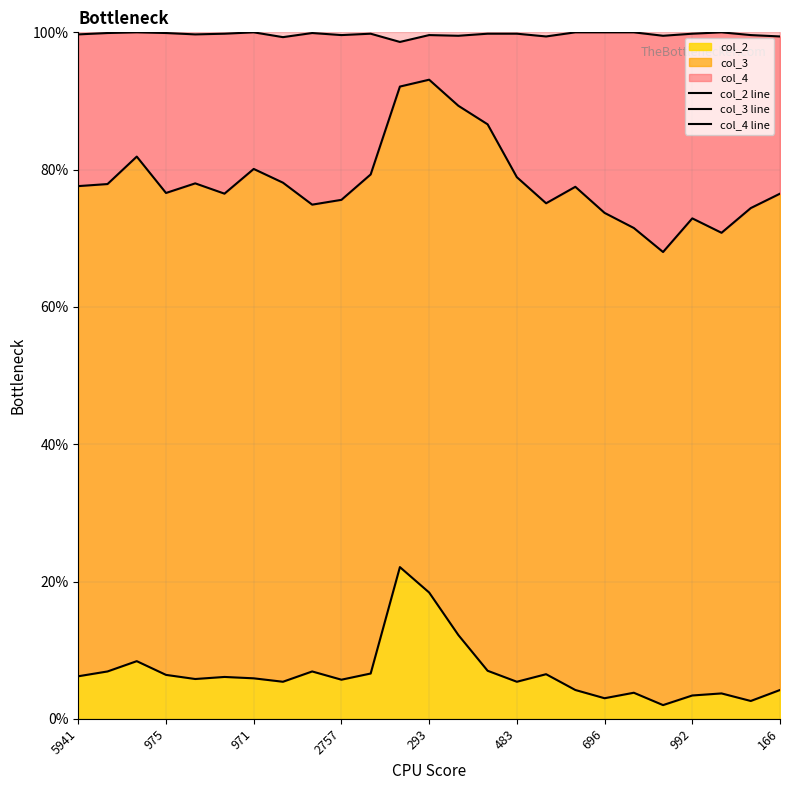

How many values in the col_4 line series are below 99?

1